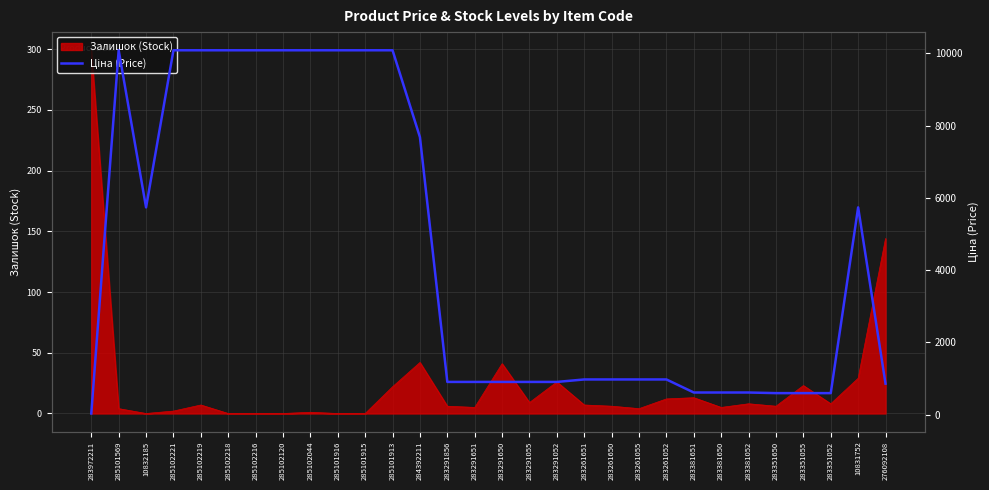

What value does the data have at 283381650?

612.9